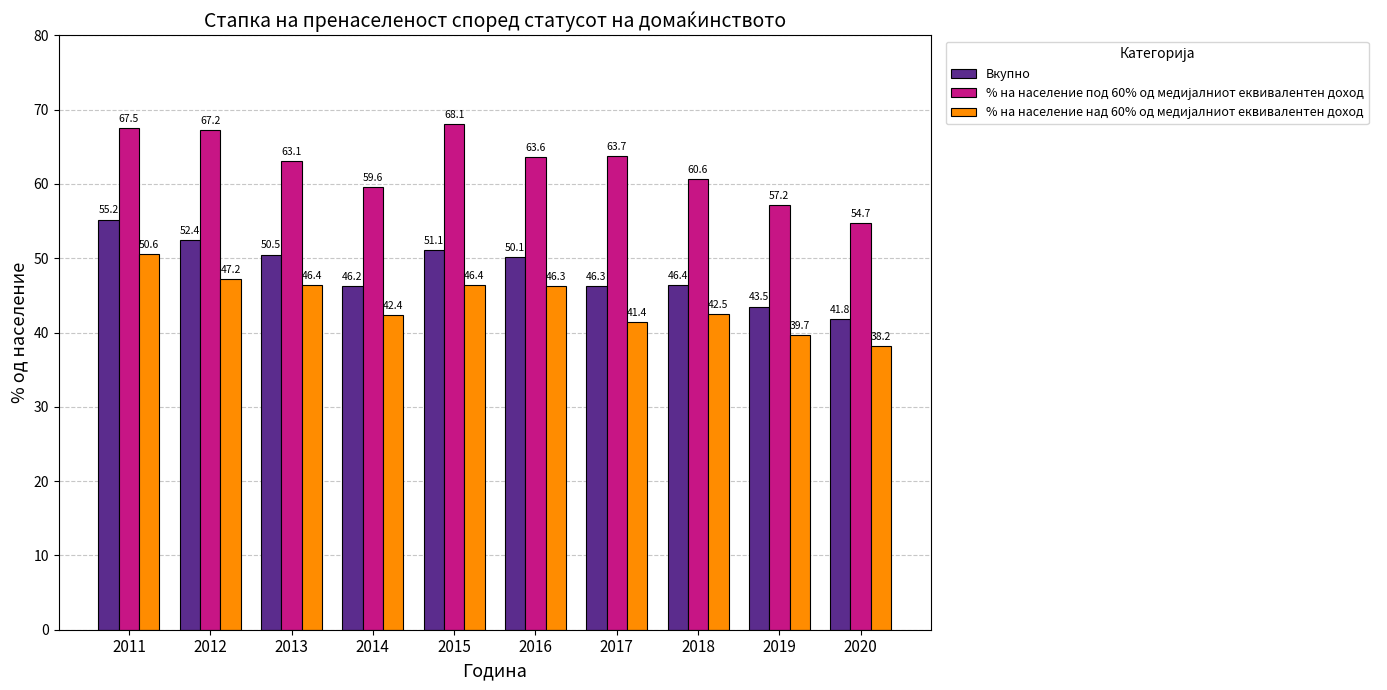

How many data points does each series have?

10